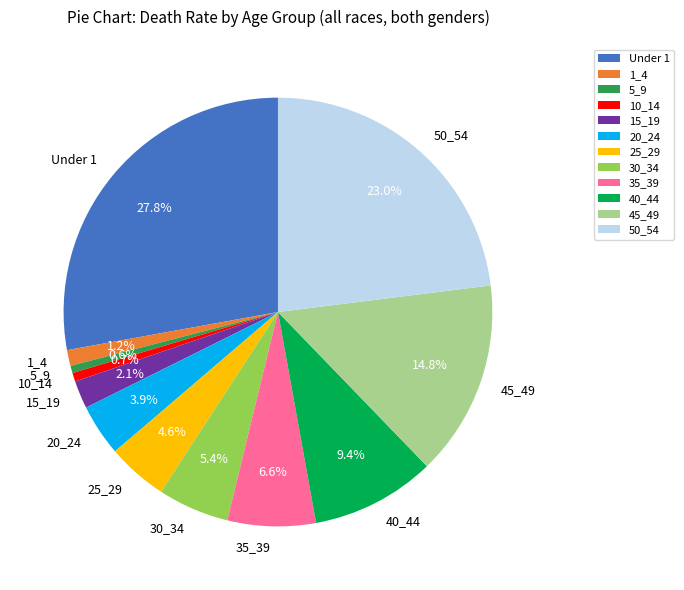

What is the largest slice in the pie chart?

Under 1